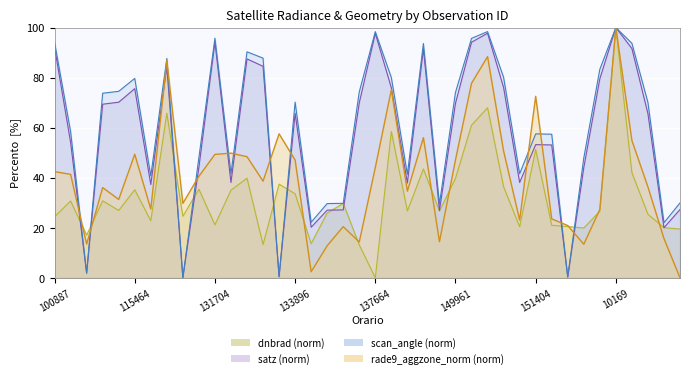

What is the difference between the second highest and minimum values in the scan_angle series?

98.4